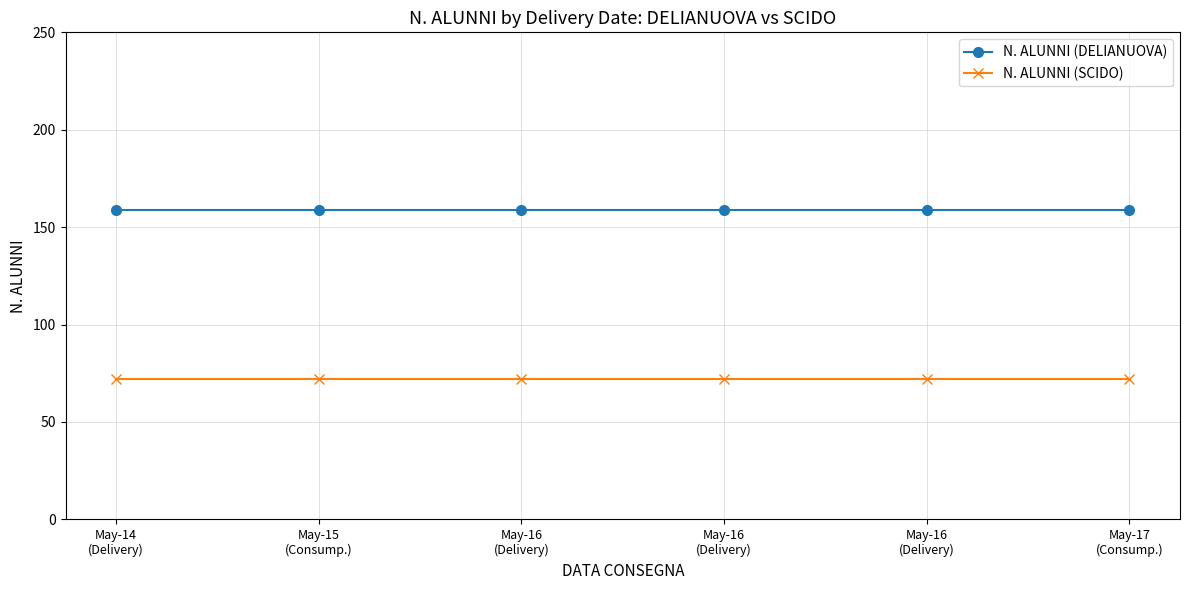

At May-15
(Consump.), list the series in order from smallest to largest.

N. ALUNNI (SCIDO), N. ALUNNI (DELIANUOVA)